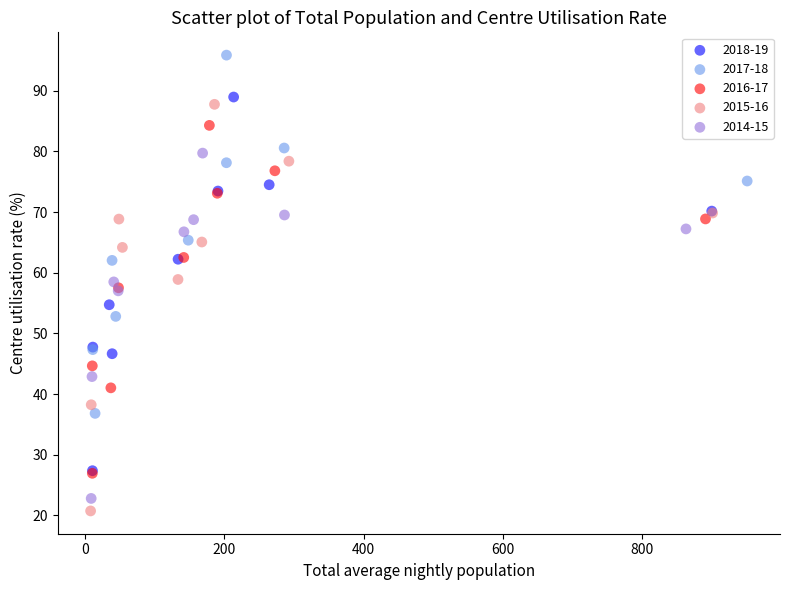

Which series has the largest Y range (max minus min)?

2015-16